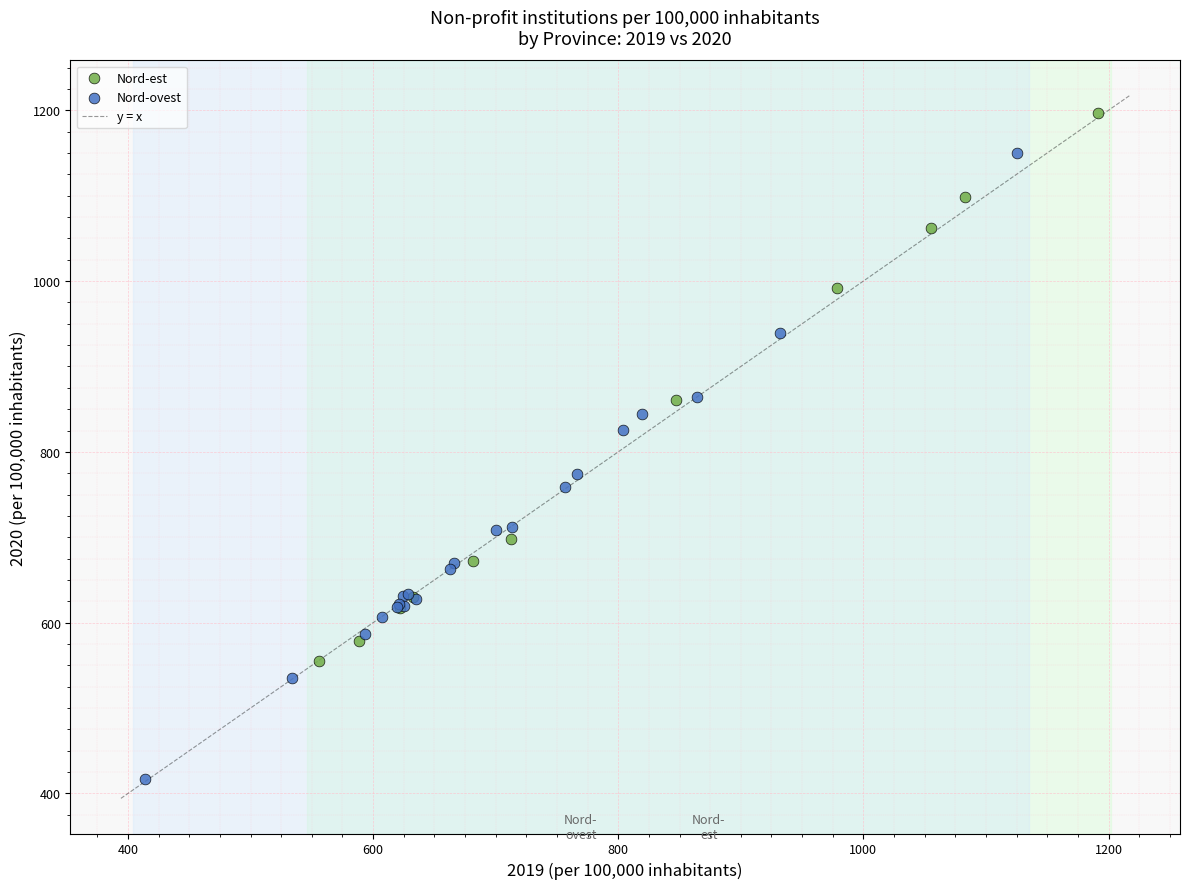

Which series has the widest spread of Y values?

Nord-ovest